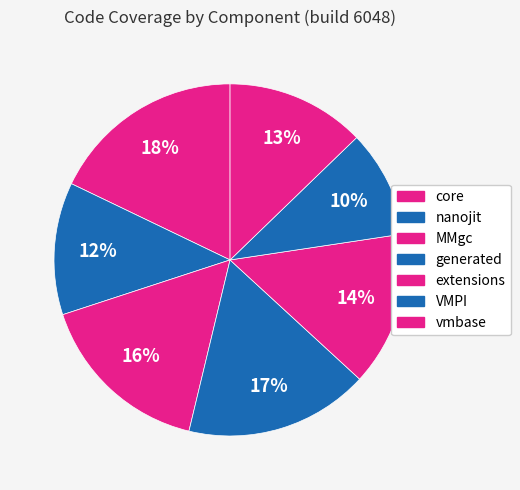

How many slices are in this pie chart?

7